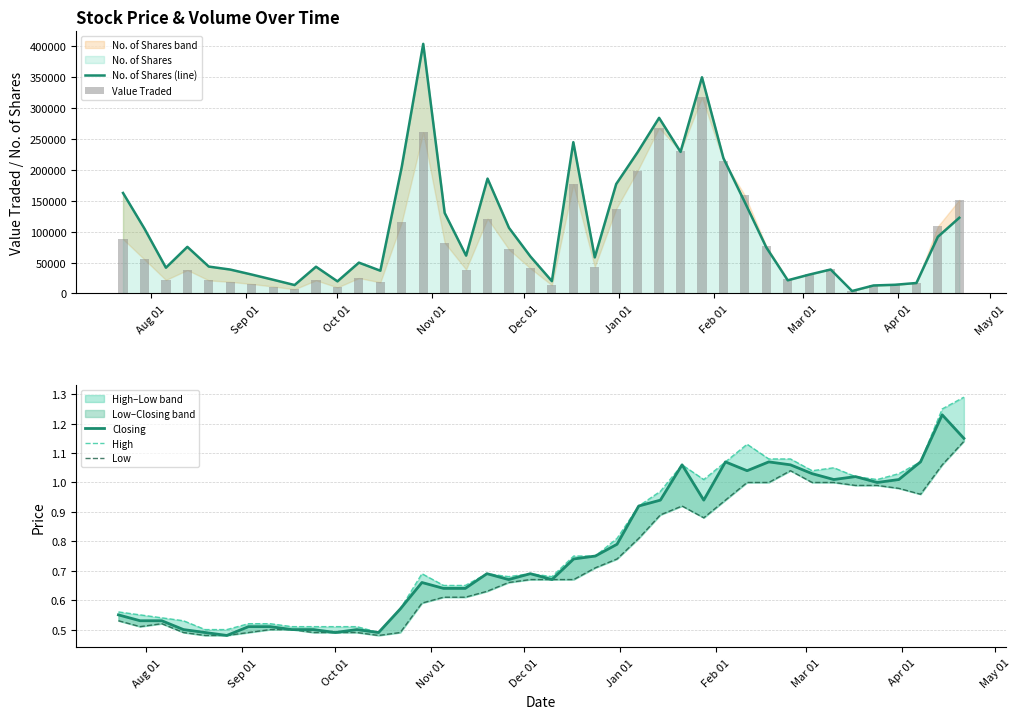

What position from the left is Oct 01?

3